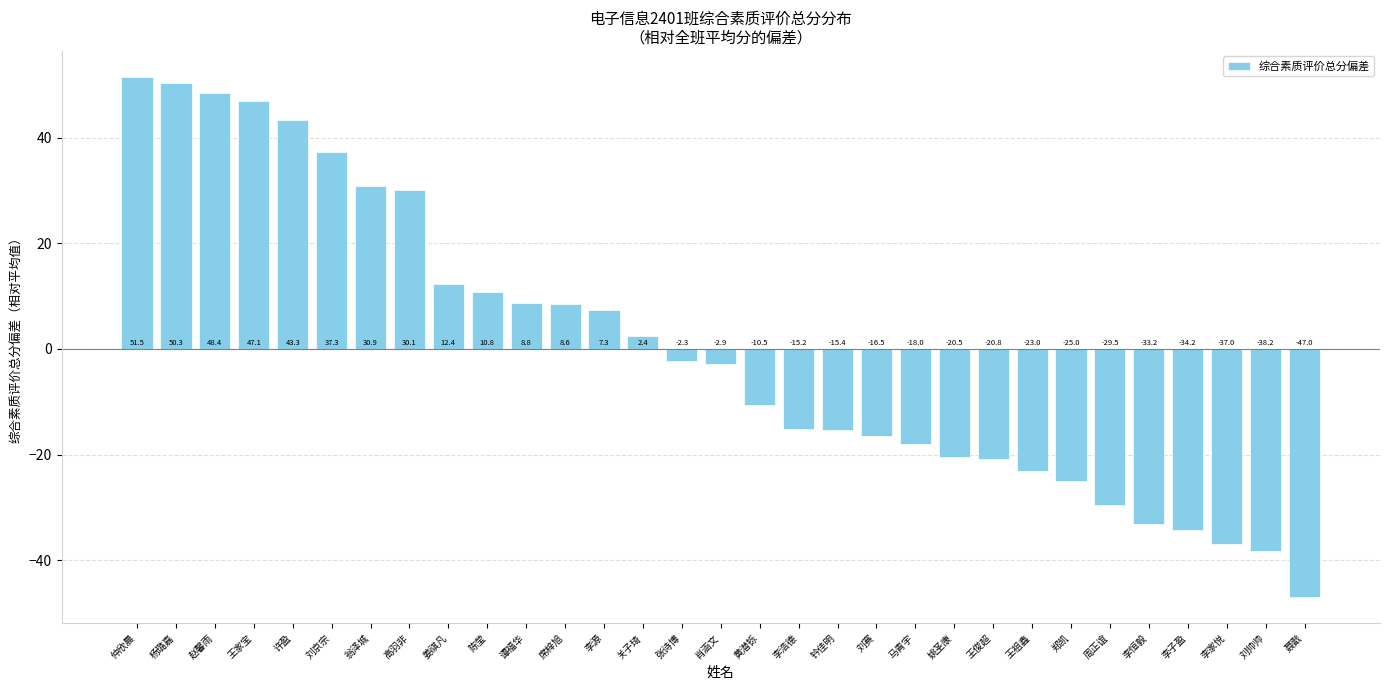

Reading left to right, list all the values displayed in this chart.

51.5	50.3	48.4	47.1	43.3	37.3	30.9	30.1	12.4	10.8	8.8	8.6	7.3	2.4	-2.3	-2.9	-10.5	-15.2	-15.4	-16.5	-18.0	-20.5	-20.8	-23.0	-25.0	-29.5	-33.2	-34.2	-37.0	-38.2	-47.0